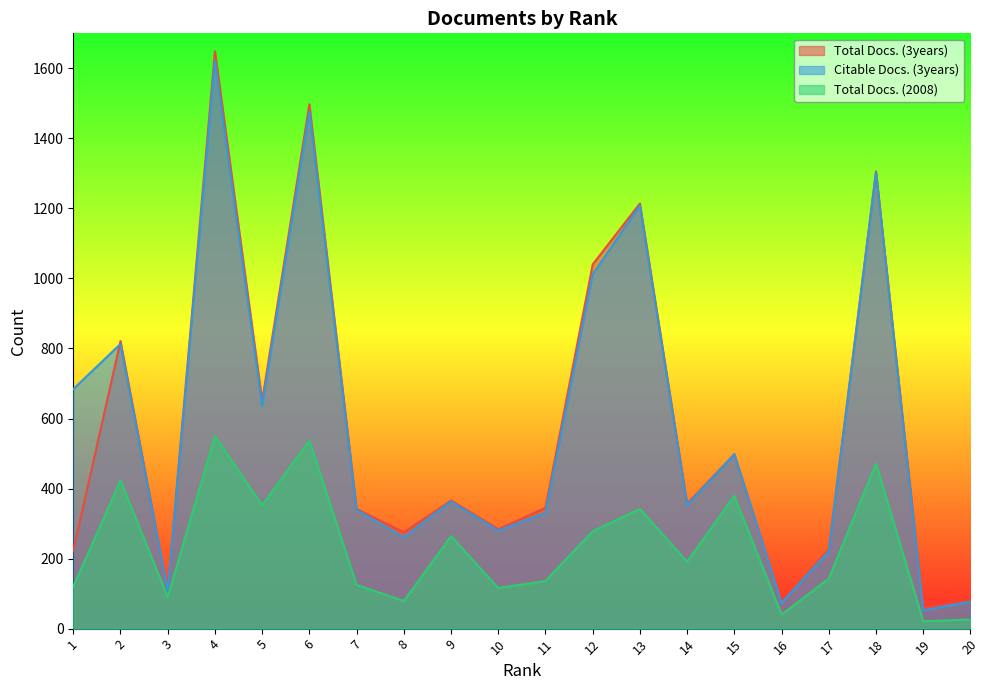

Rank the series at 2 from highest to lowest value.

Total Docs. (3years), Citable Docs. (3years), Total Docs. (2008)